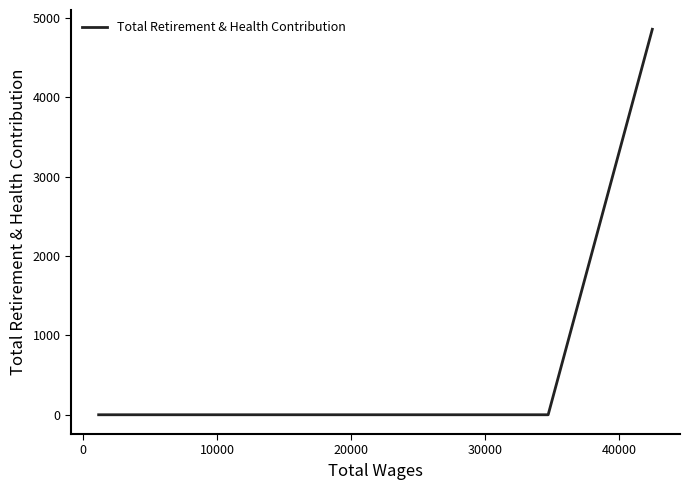

What is the greatest value displayed?

4856